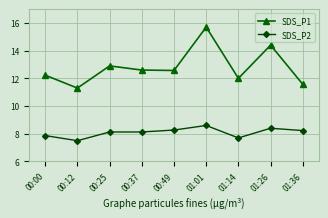

What are all the series names shown in the legend?

SDS_P1, SDS_P2